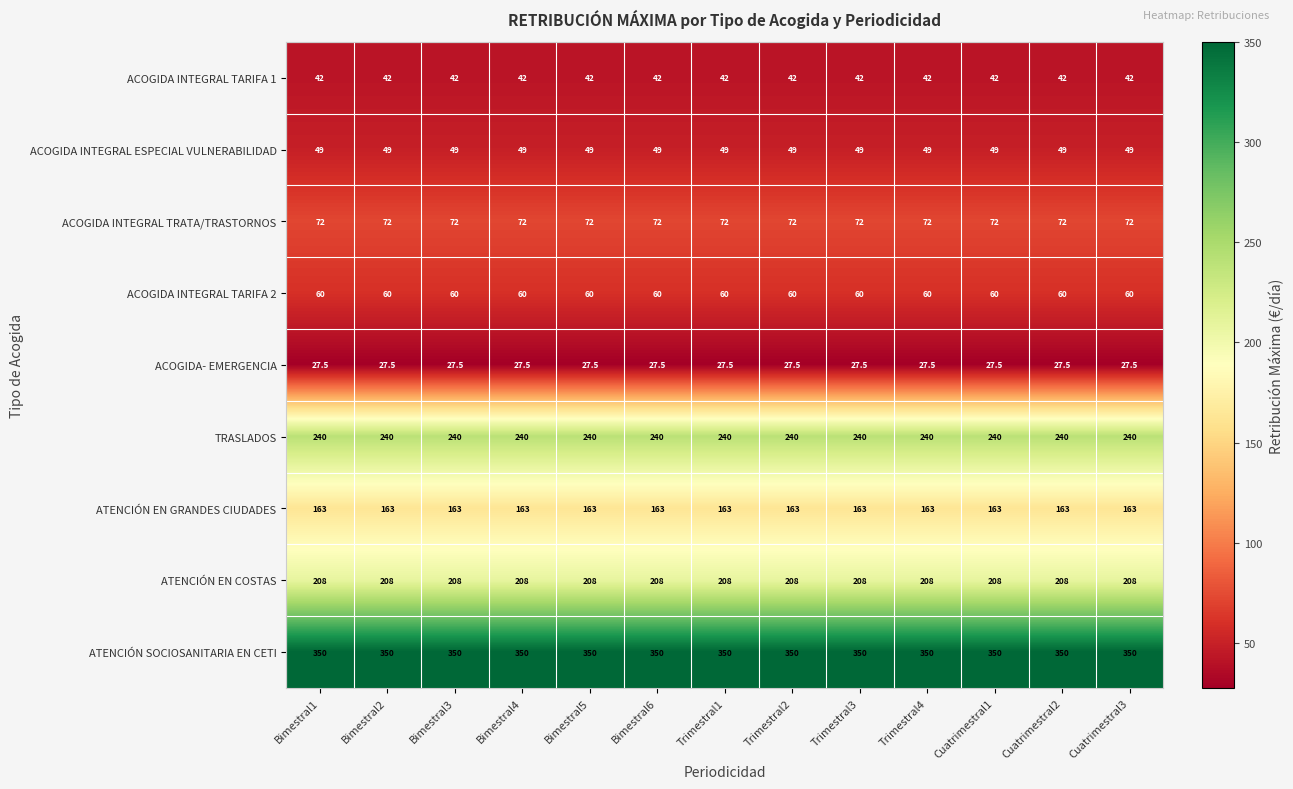

What is the total value across all series at Trimestral4?

1211.5